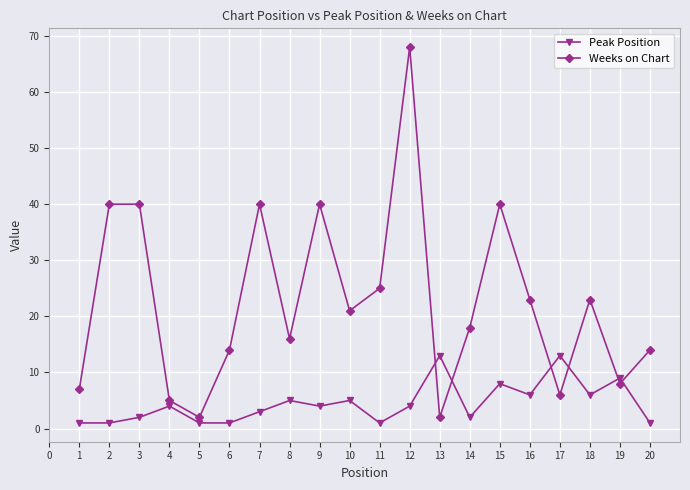

True or false: Peak Position has a value of 8 at 17.

False